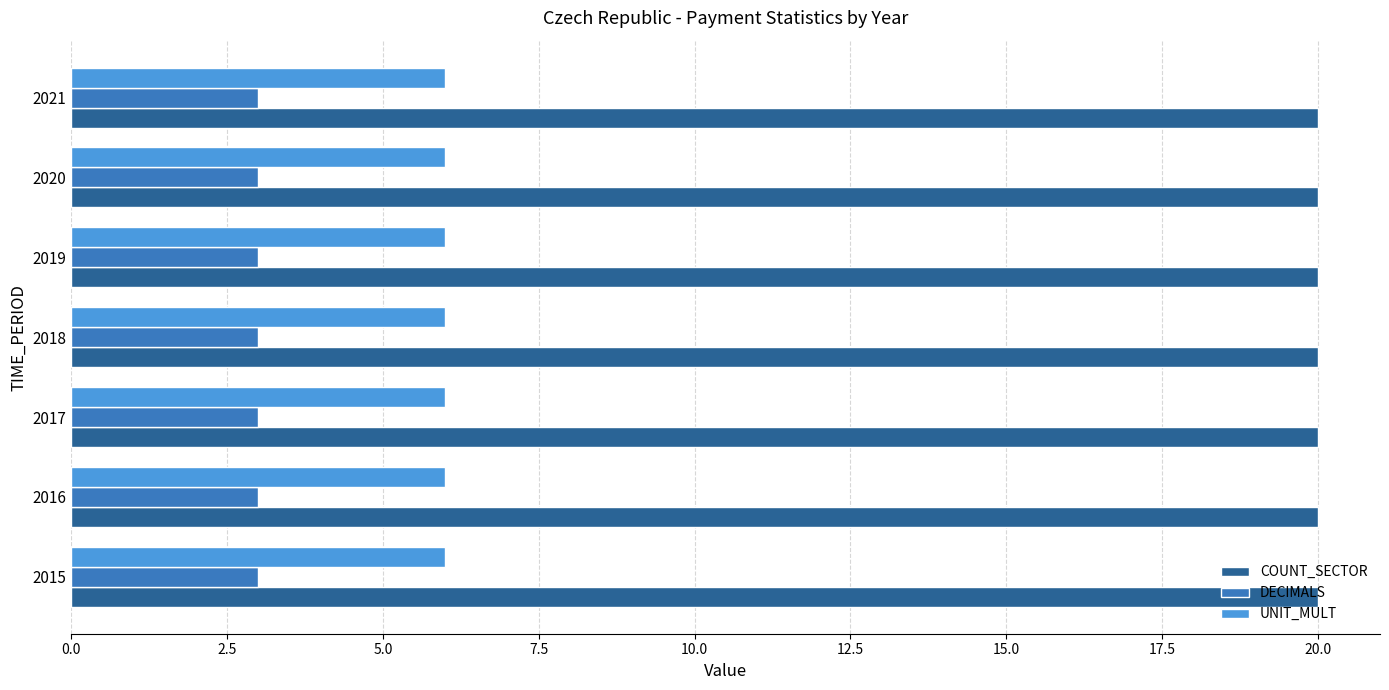

What is the difference between the highest and lowest values at 2021?

17